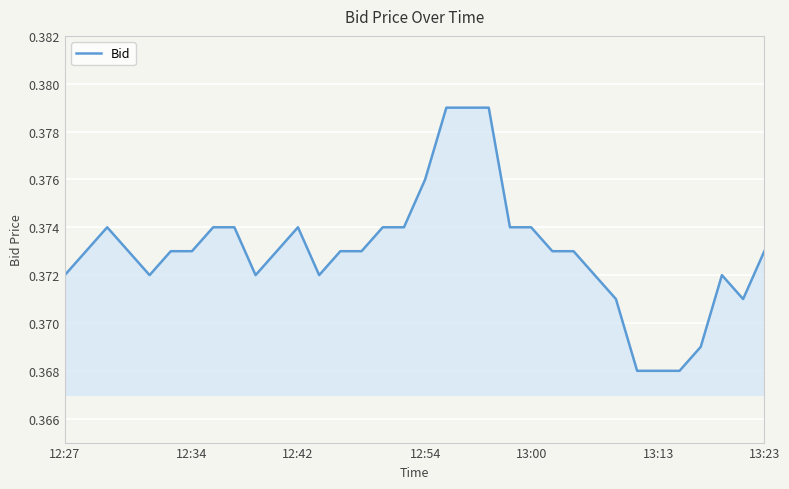

What is the value of the 31st point from the left?

0.4